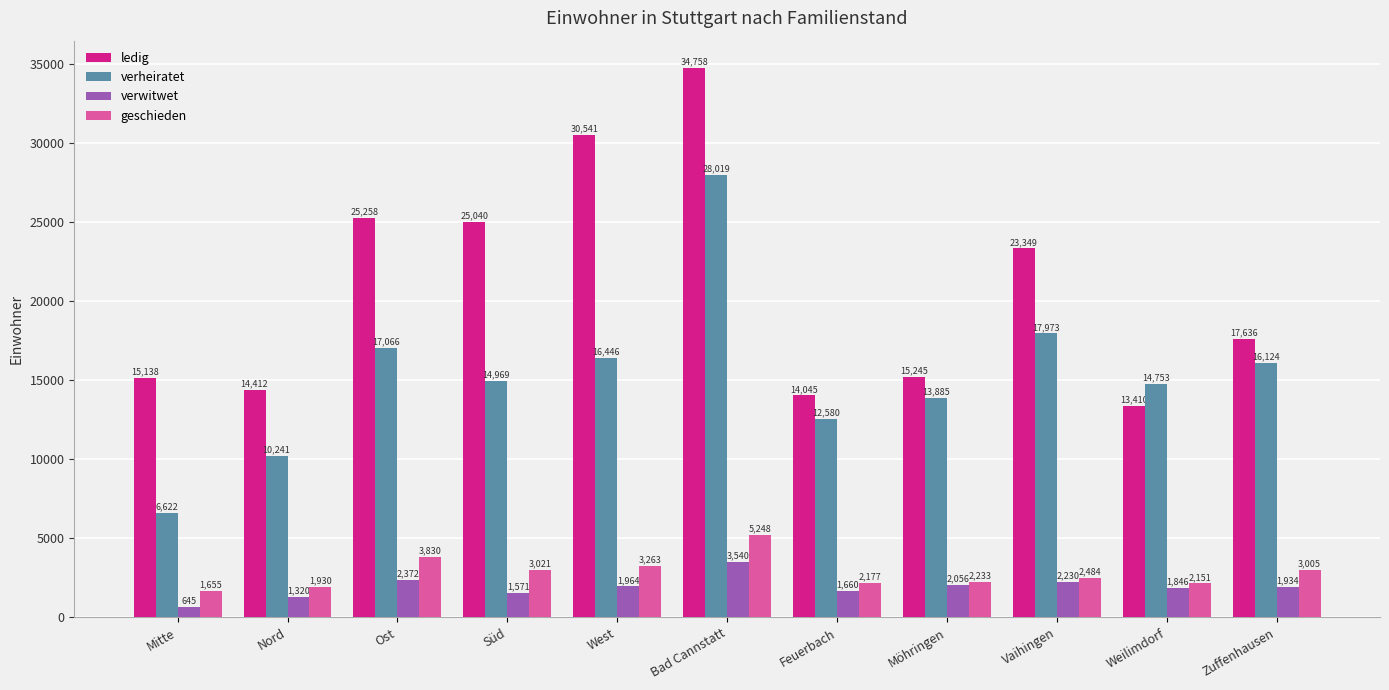

Is the value of geschieden at Vaihingen greater than the value of verwitwet at Ost?

Yes